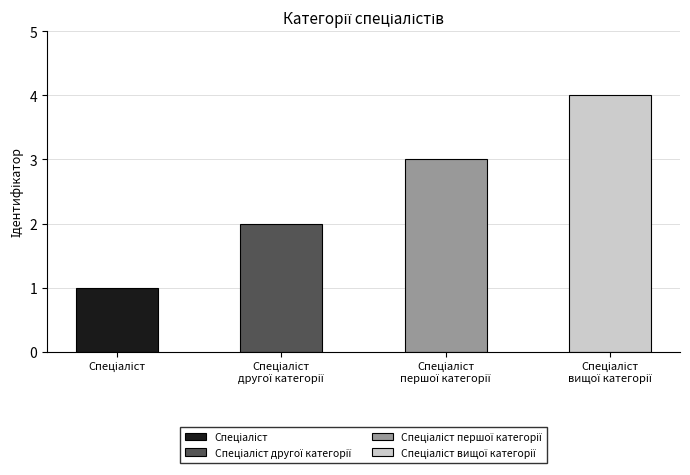

Which has a higher value, Спеціаліст or Спеціаліст другої категорії?

Спеціаліст другої категорії